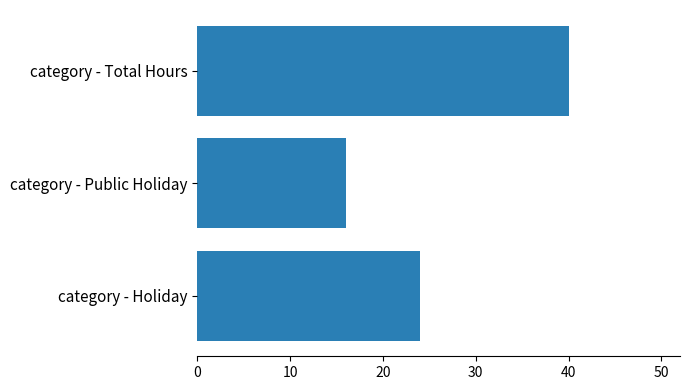

What is the average value?

27